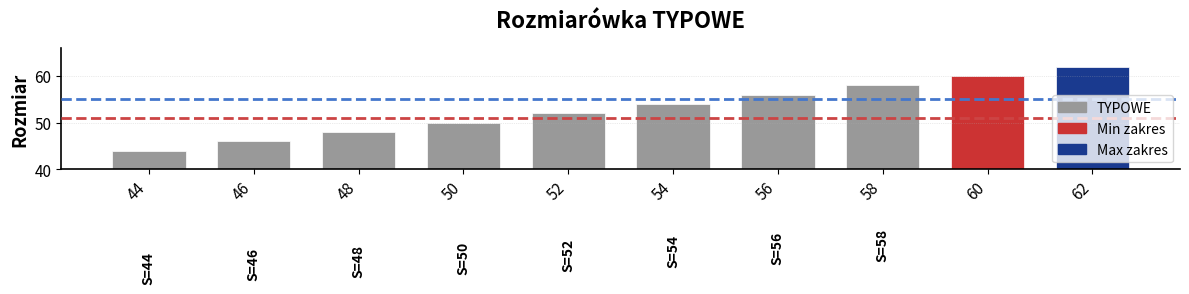

List the labels in order of value, largest first.

62, 60, 58, 56, 54, 52, 50, 48, 46, 44